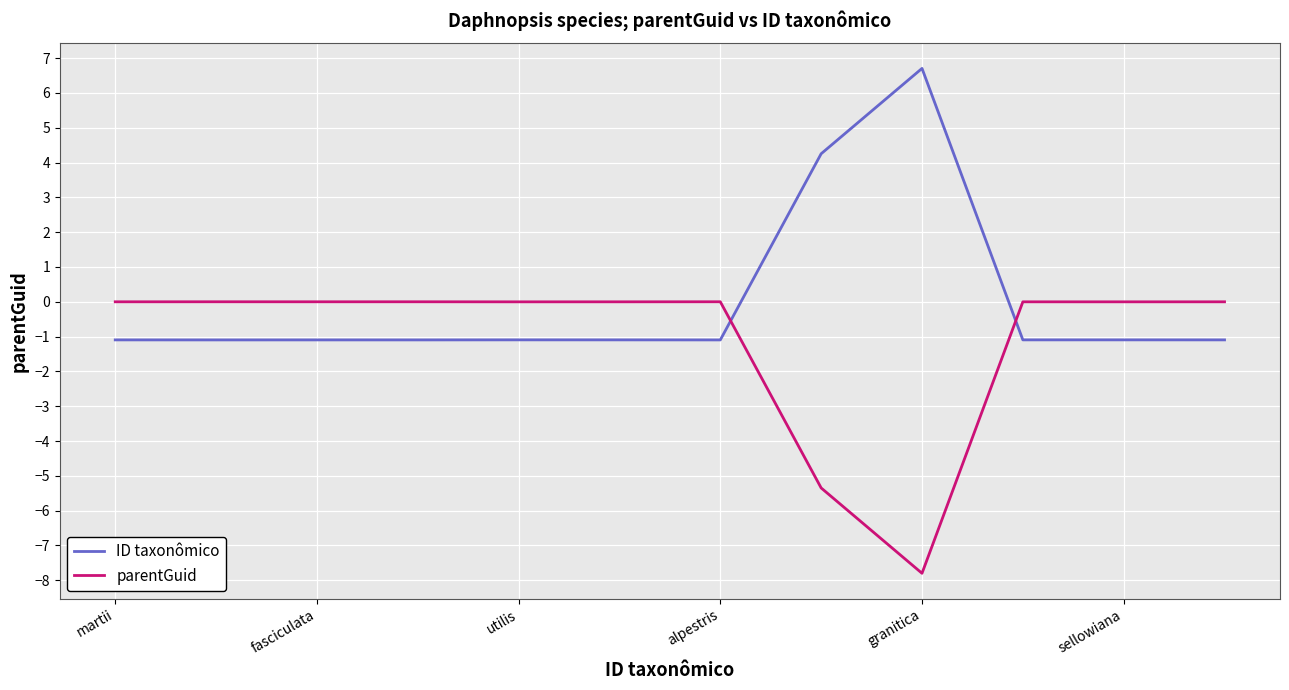

What is the smallest value displayed?

-7.8